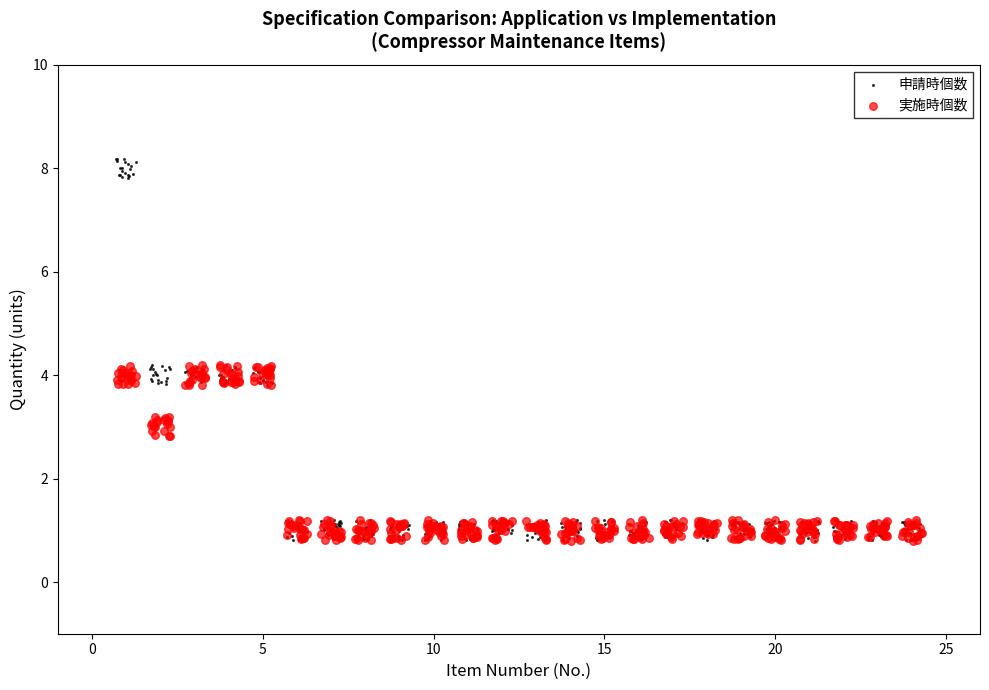

What are all the series names shown in the legend?

申請時個数, 実施時個数